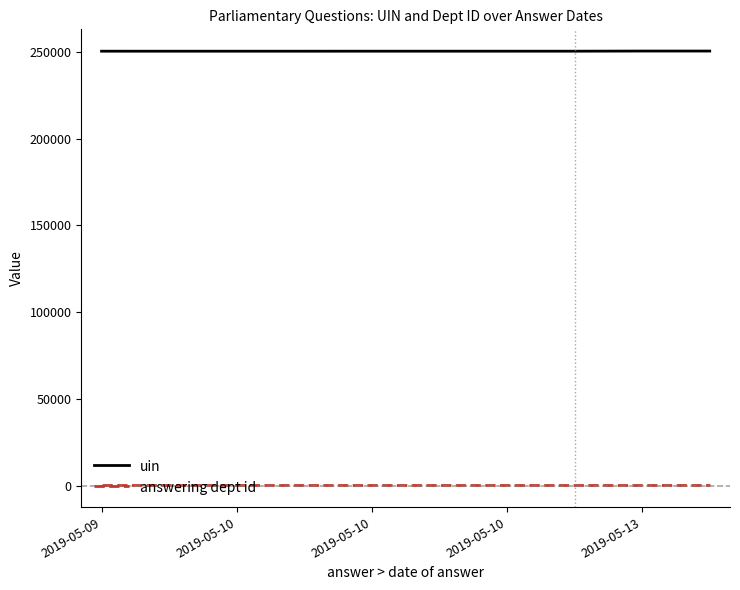

Rank the series by their average value, from lowest to highest.

answering dept id, uin